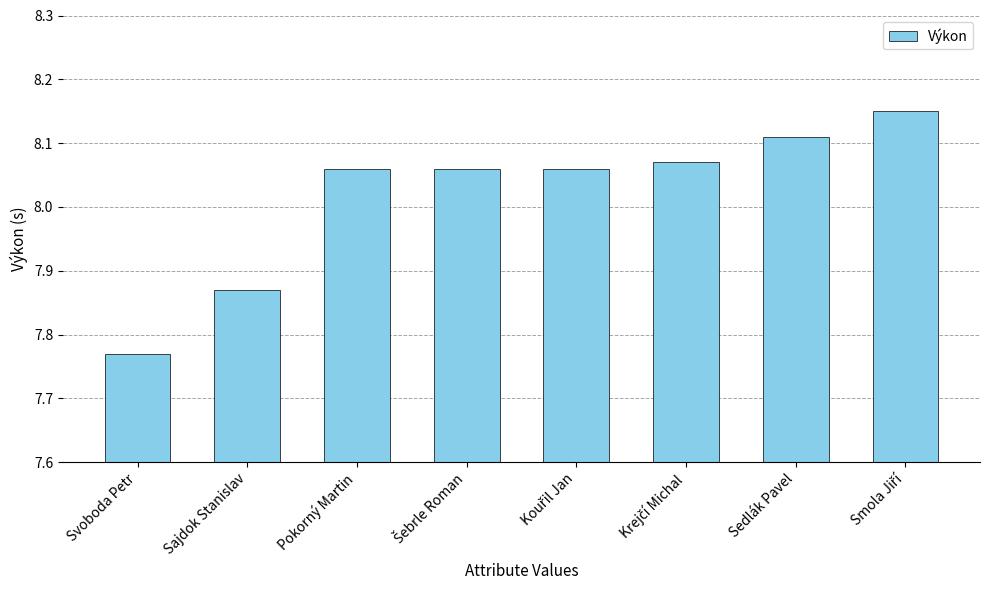

What is the sum of the values at Pokorný Martin and Svoboda Petr?

15.8